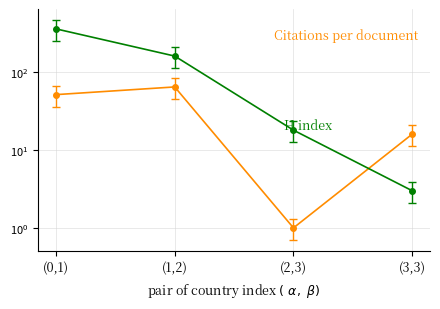

What is the average value of the H index series?

135.5